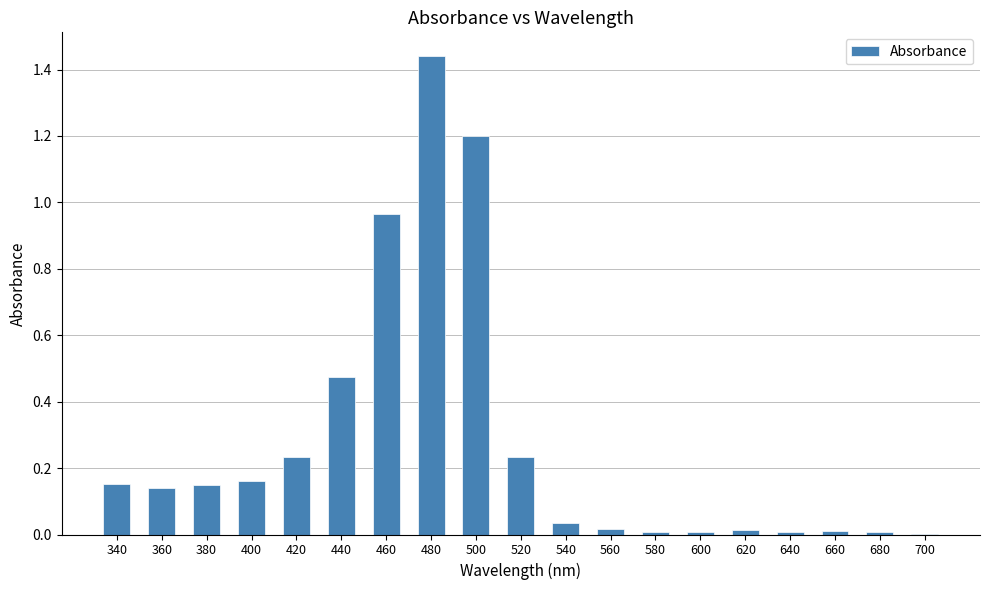

The chart shows a value of 1.2 at 500. True or false?

True